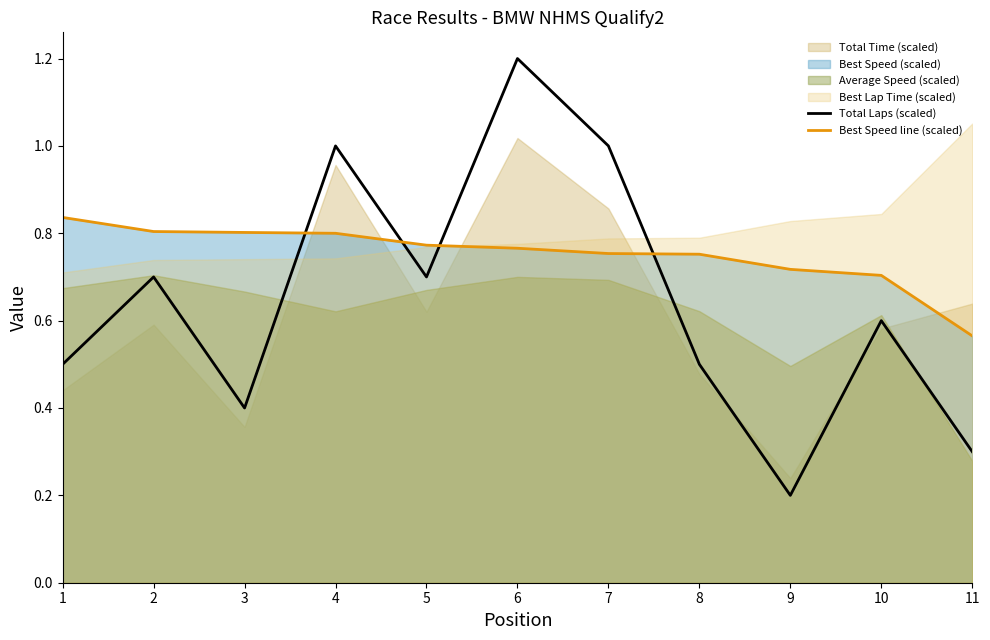

Does the chart have visible grid lines?

No